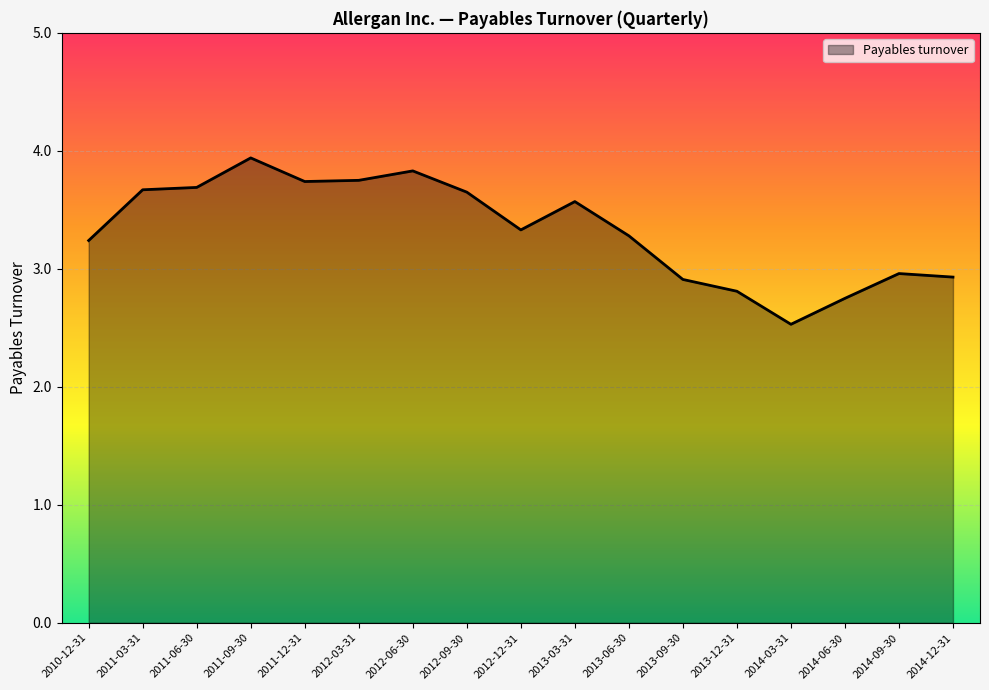

At which category does the chart reach its minimum across all series?

2014-03-31